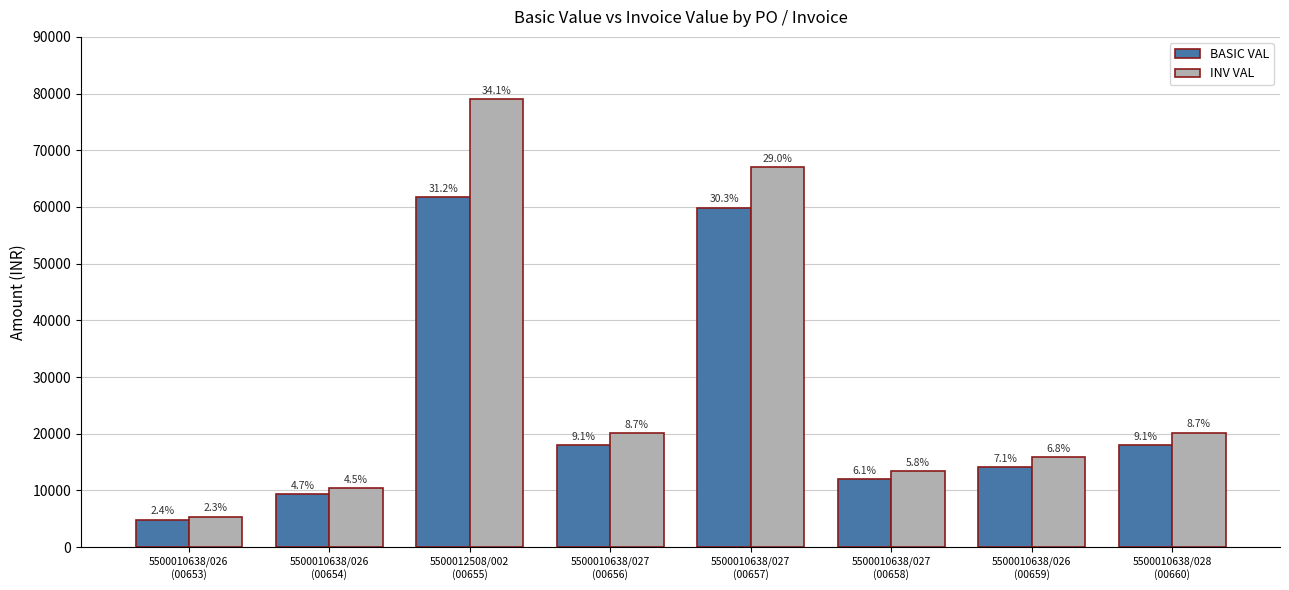

Reading right to left, what are all the values shown in this chart?

BASIC VAL: 18000.0	14125.0	11972.0	59860.0	17958.0	61700.0	9322.5	4802.5
INV VAL: 20160.0	15820.0	13408.6	67043.2	20113.0	78976.0	10441.2	5378.8